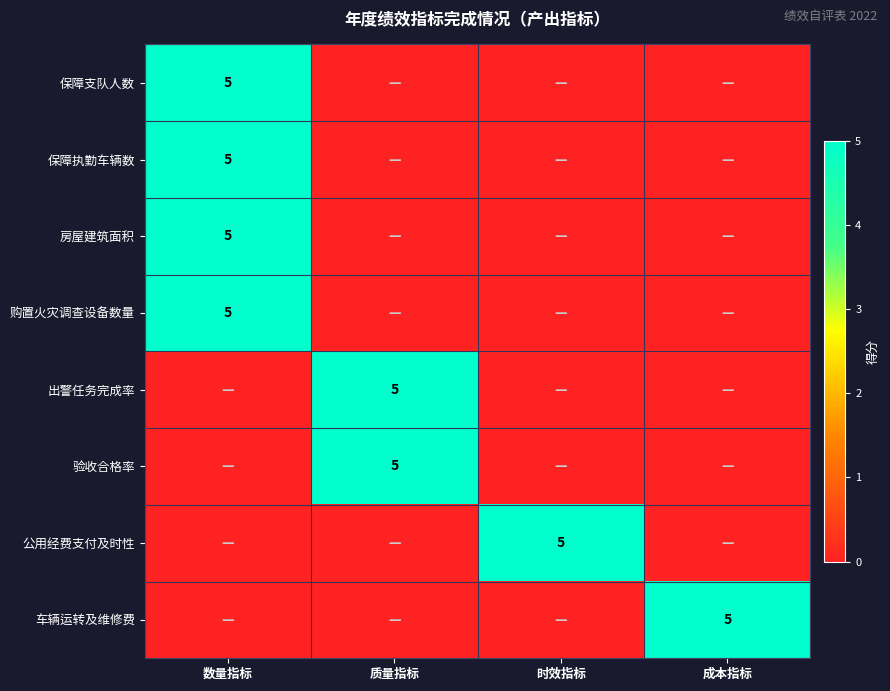

Between 数量指标 and 质量指标, which series saw the biggest shift?

保障支队人数